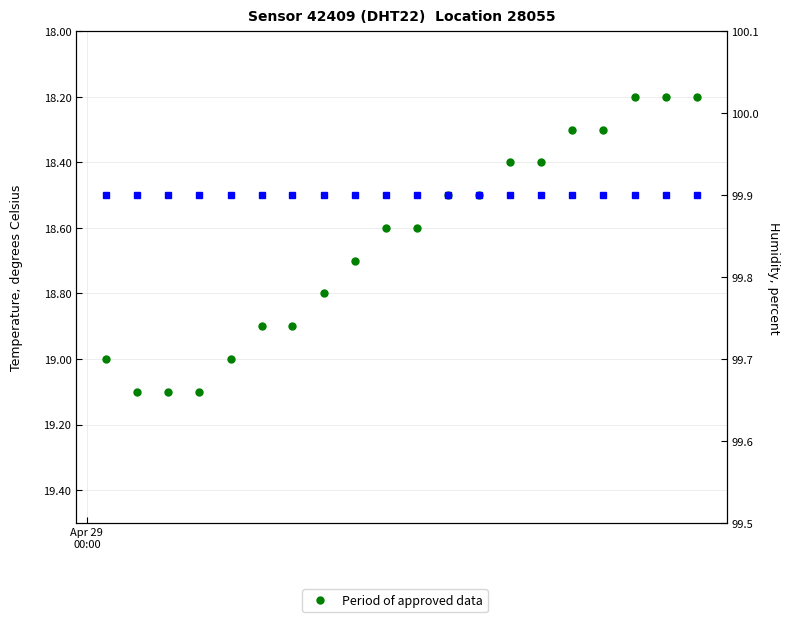

True or false: humidity and Period of approved data intersect in this chart.

False